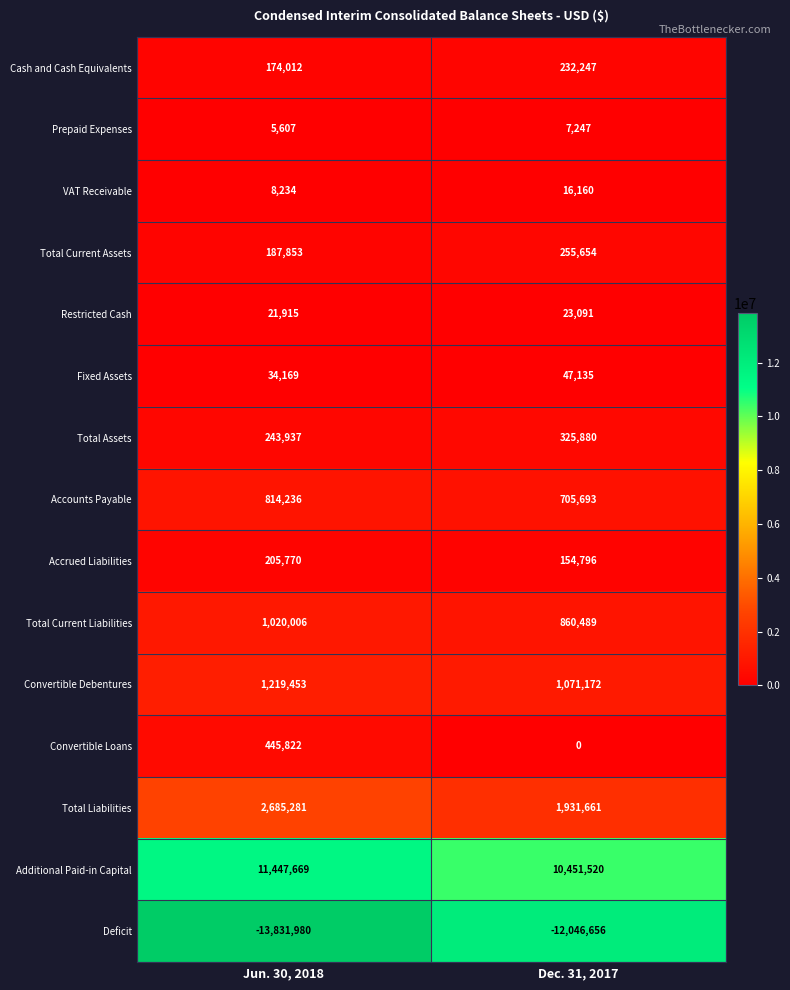

True or false: Total Liabilities has a value of 2685281 at Jun. 30, 2018.

True